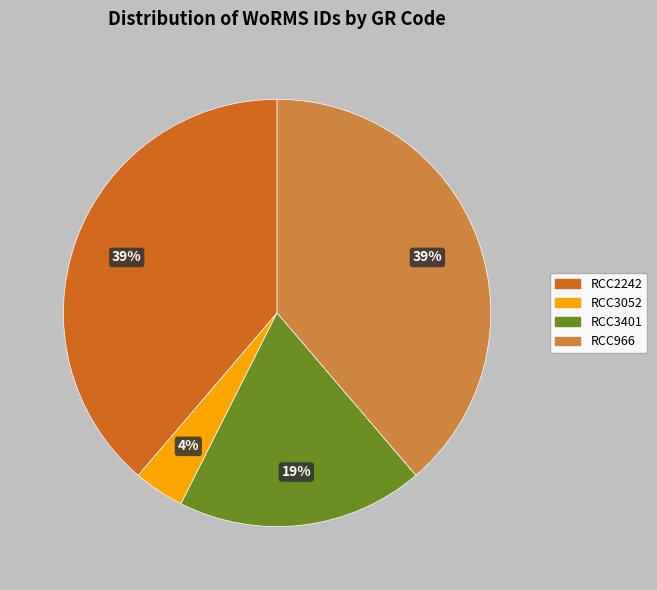

Count the number of slices in the pie.

4